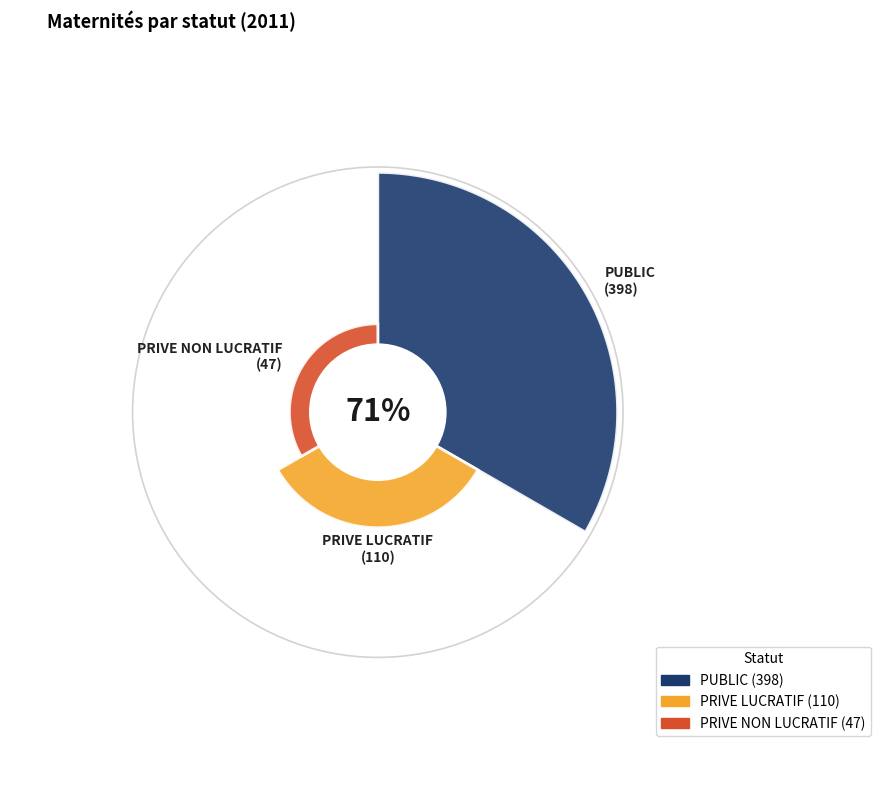

Between PUBLIC and PRIVE NON LUCRATIF, which is larger?

PUBLIC